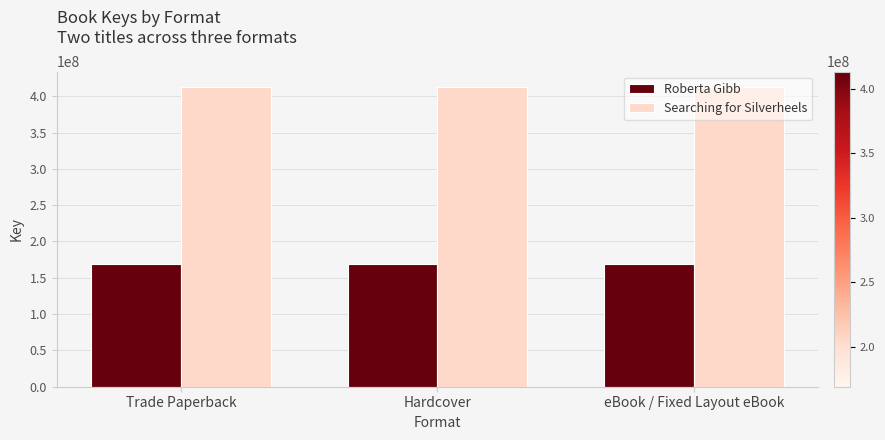

What is the spread (max minus min) of values at eBook / Fixed Layout eBook?

244083953